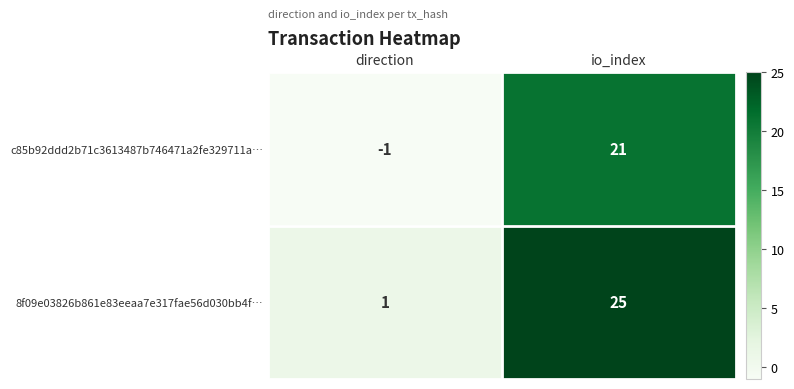

At which category does the chart reach its peak across all series?

io_index